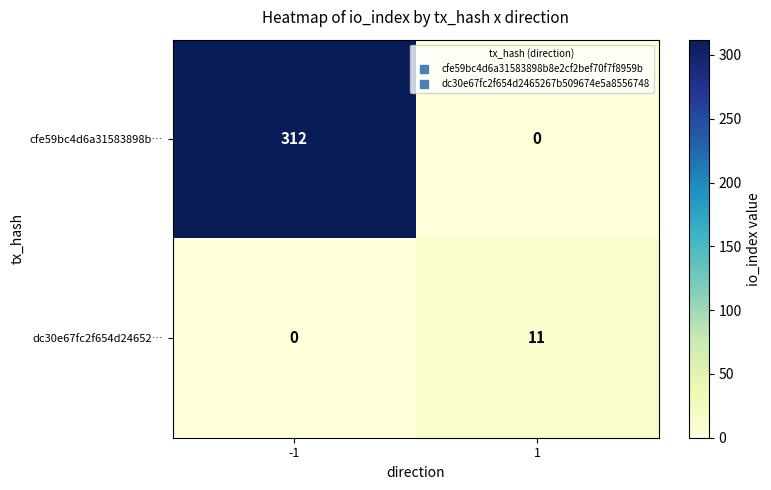

Reading right to left, list all the values displayed in this chart.

cfe59bc4d6a31583898b…: 0	312
dc30e67fc2f654d24652…: 11	0